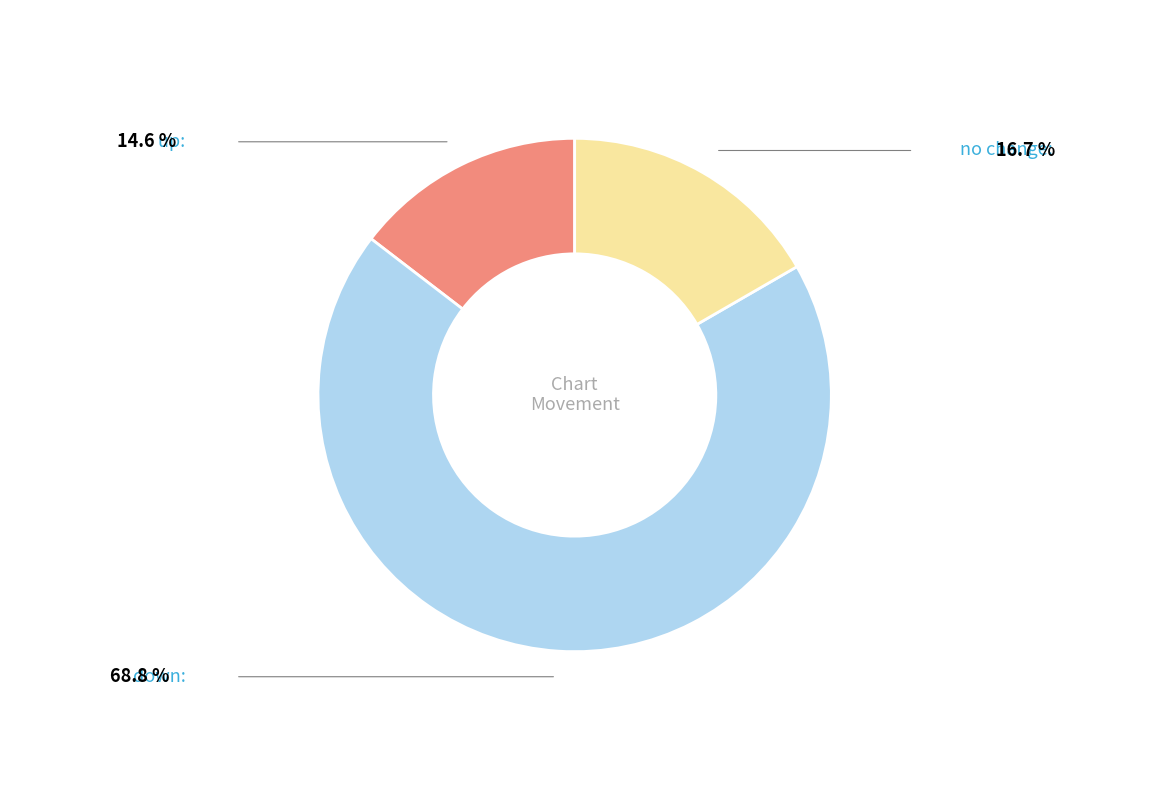

Is there a majority slice in this chart?

Yes